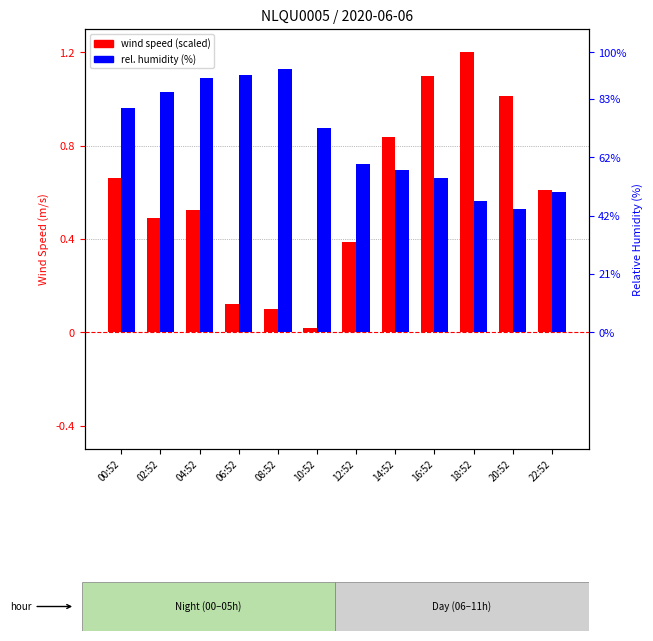

Are the bars grouped side by side (vs. stacked)?

Yes